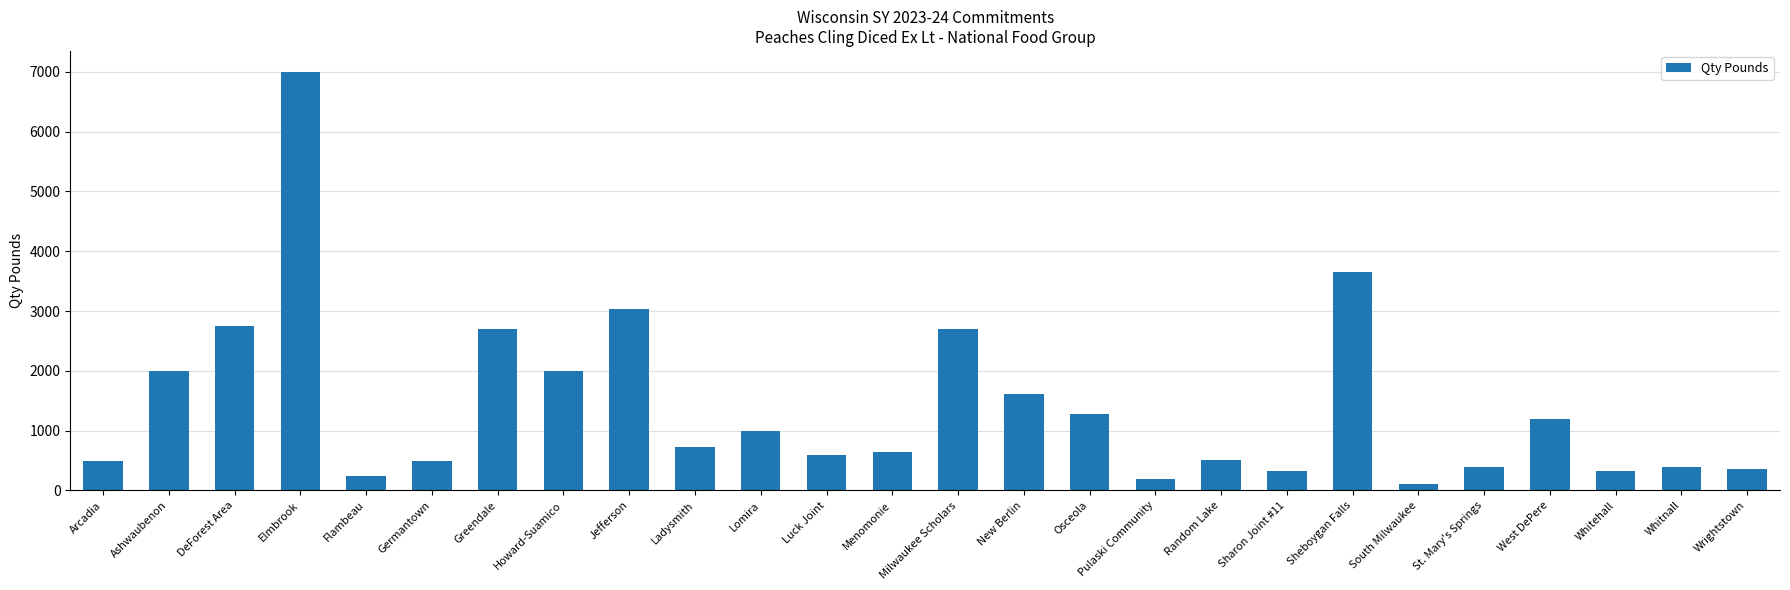

How many data points are less than 730?

13